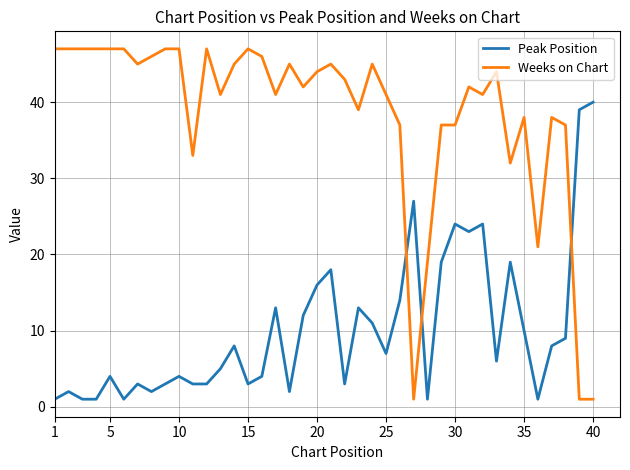

How many series are shown in this chart?

2